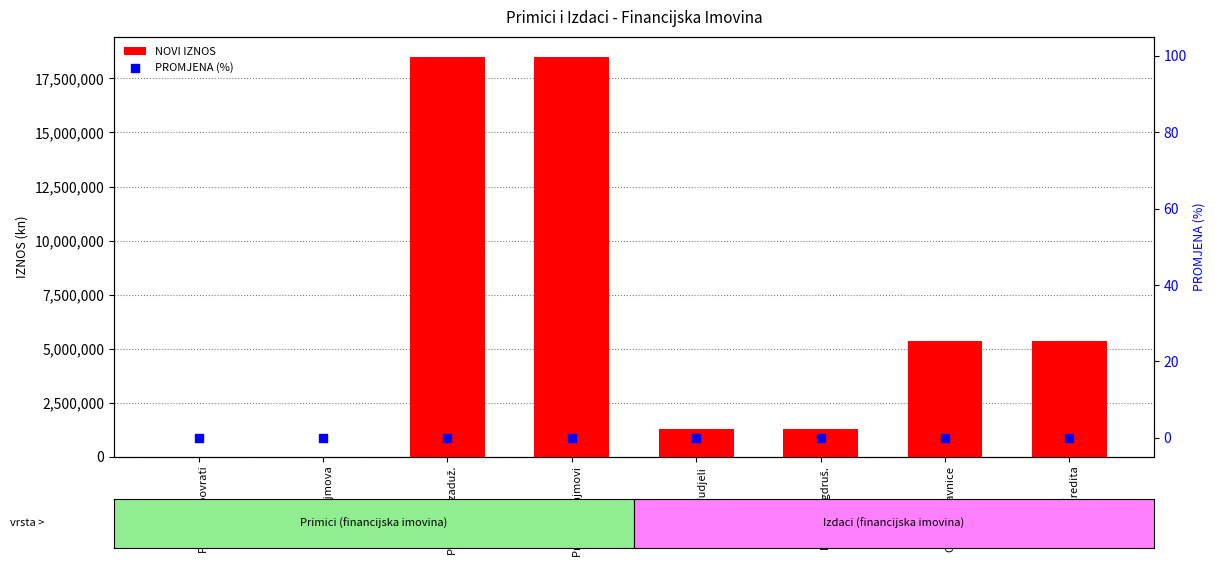

What are all the series names shown in the legend?

NOVI IZNOS, PROMJENA (%)